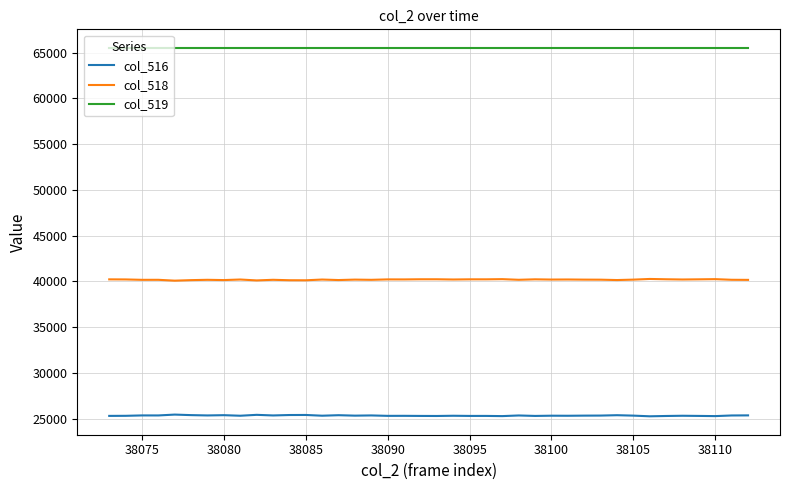

What is the greatest value displayed?

65535